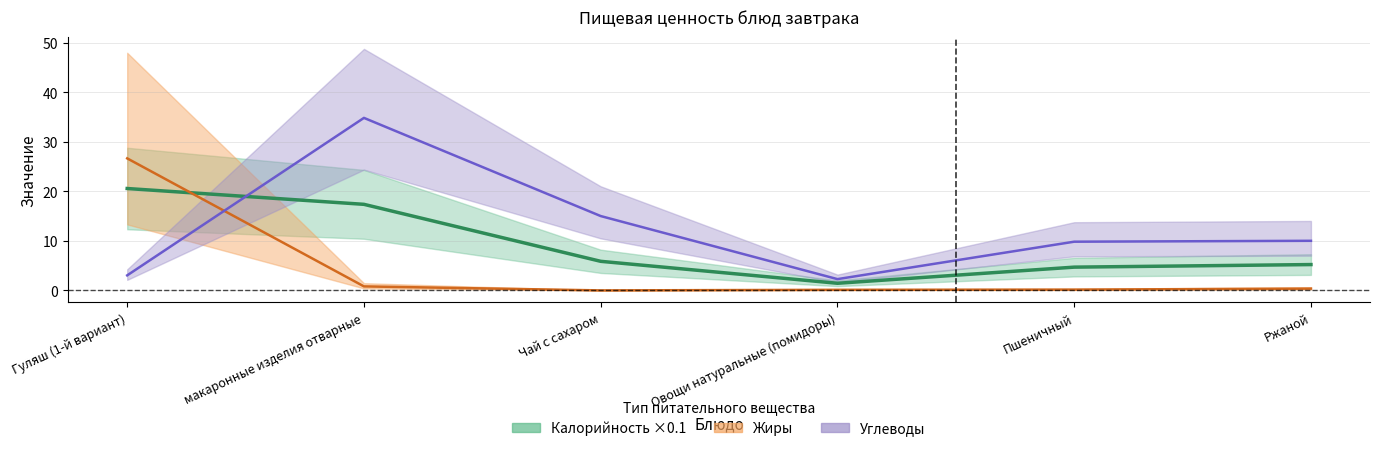

Rank the series by their average value, from lowest to highest.

Жиры (центр), Калорийность (центр), Углеводы (центр)